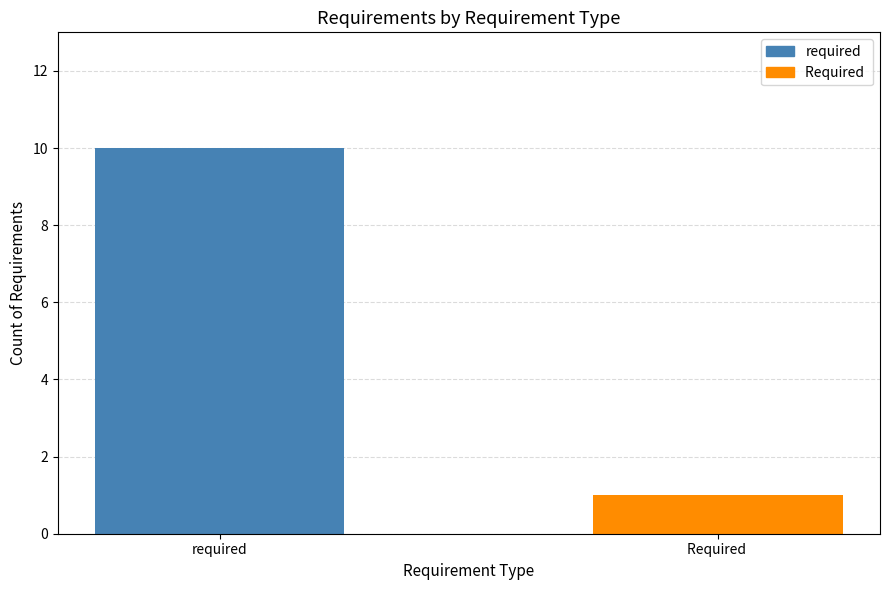

How many bars are there in total?

2